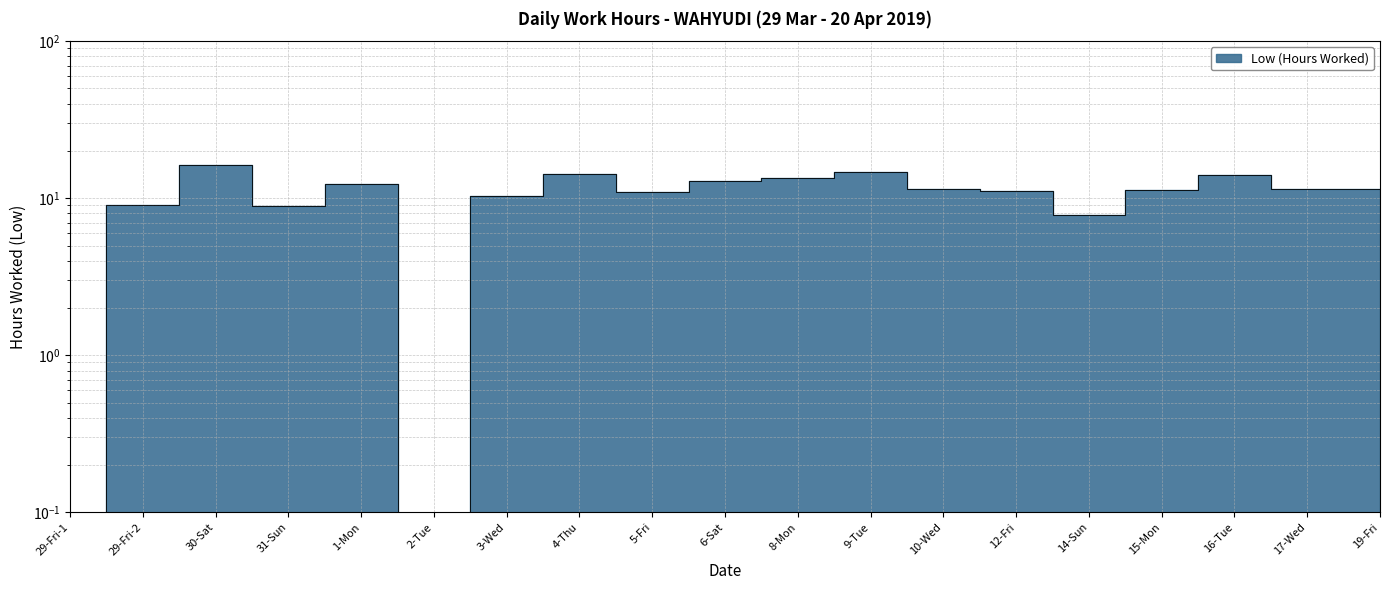

Rank the categories by value from lowest to highest.

29-Fri-1, 2-Tue, 14-Sun, 31-Sun, 29-Fri-2, 3-Wed, 5-Fri, 12-Fri, 15-Mon, 10-Wed, 19-Fri, 17-Wed, 1-Mon, 6-Sat, 8-Mon, 16-Tue, 4-Thu, 9-Tue, 30-Sat